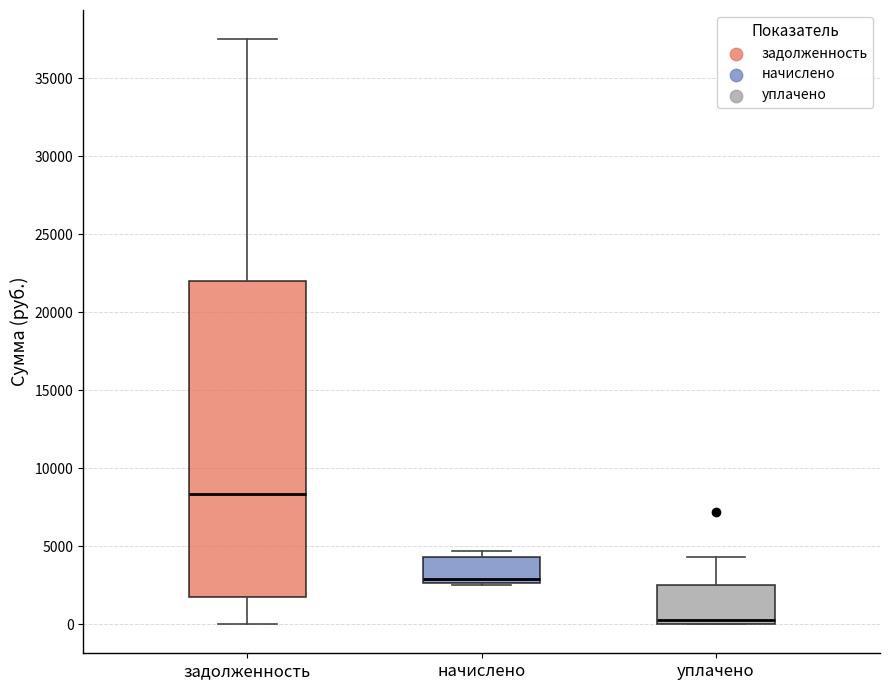

Reading left to right, read every box against the y-axis: the position of its median line, the range the box covers, and the ends of its whiskers. The values are not printed on the chart, so give them approximately, as read against the axis.

задолженность: median 8500, box 1500 to 22000, whiskers 0 to 37500
начислено: median 3000, box 2500 to 4500, whiskers 2500 to 4500 (just above the box's upper edge)
уплачено: median 500, box 0 to 2500, whiskers 0 to 4500